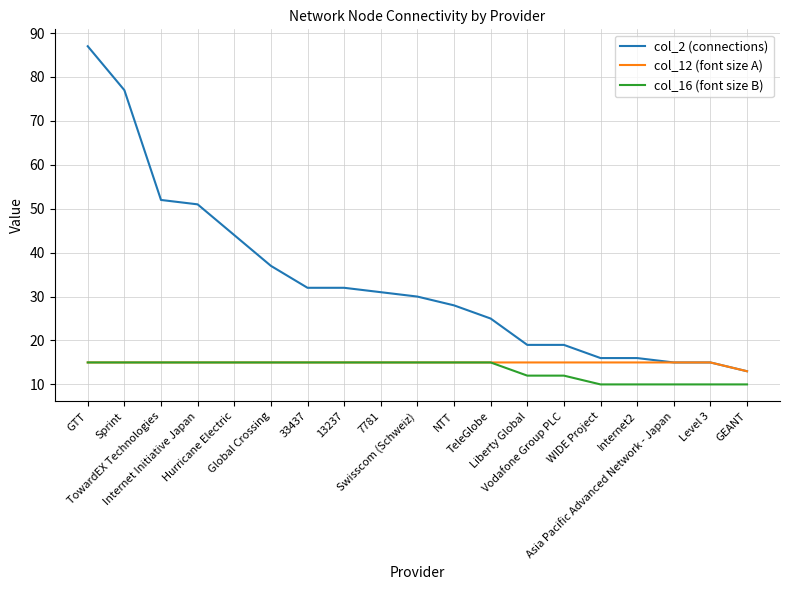

At which label does col_2 (connections) reach its minimum?

GEANT